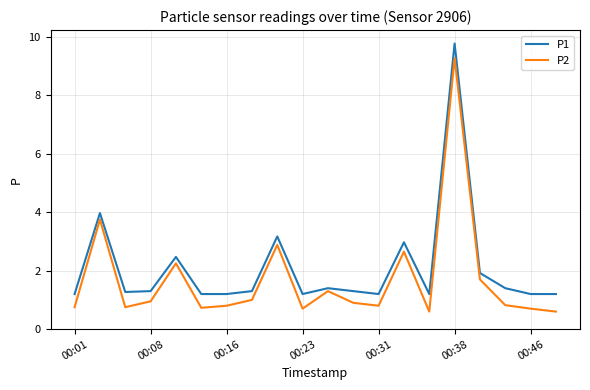

List the series in order of their peak value, lowest first.

P2, P1